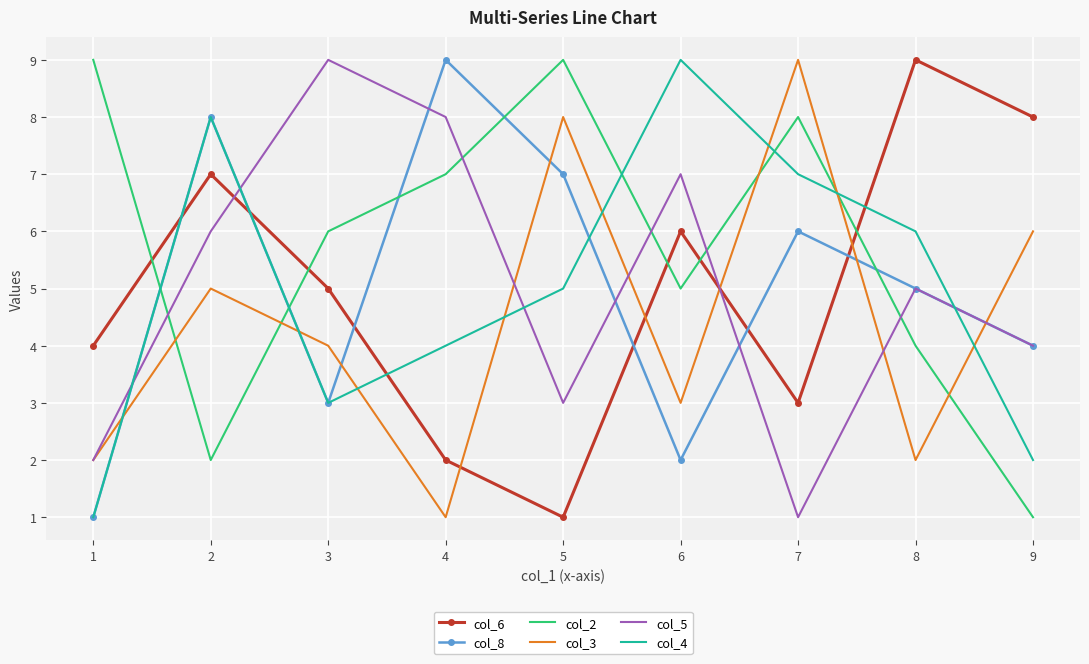

How many col_2 values are between 4 and 8?

5